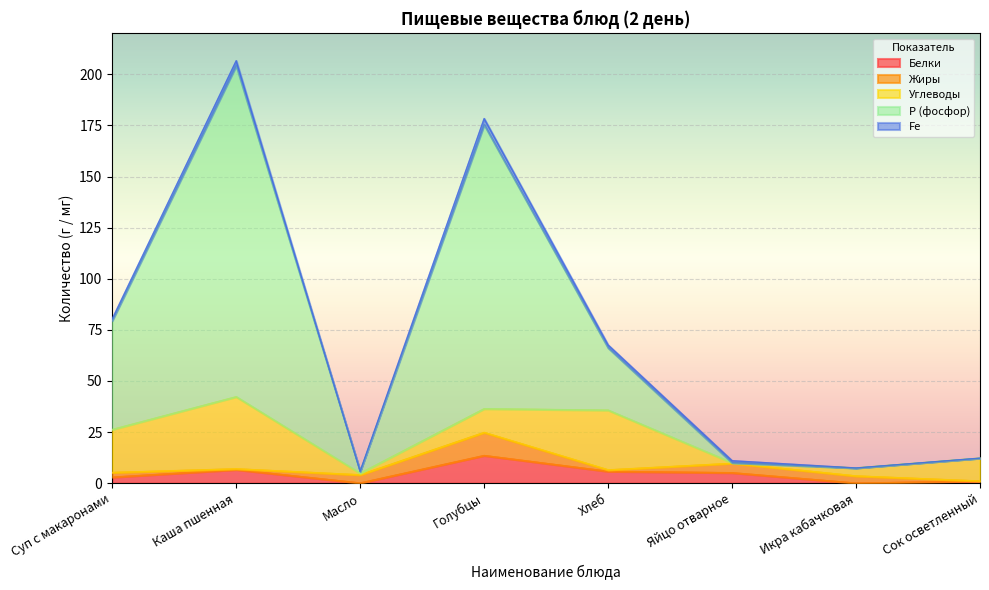

What is the sum of the Жиры values at Голубцы and Сок осветленный?

11.3